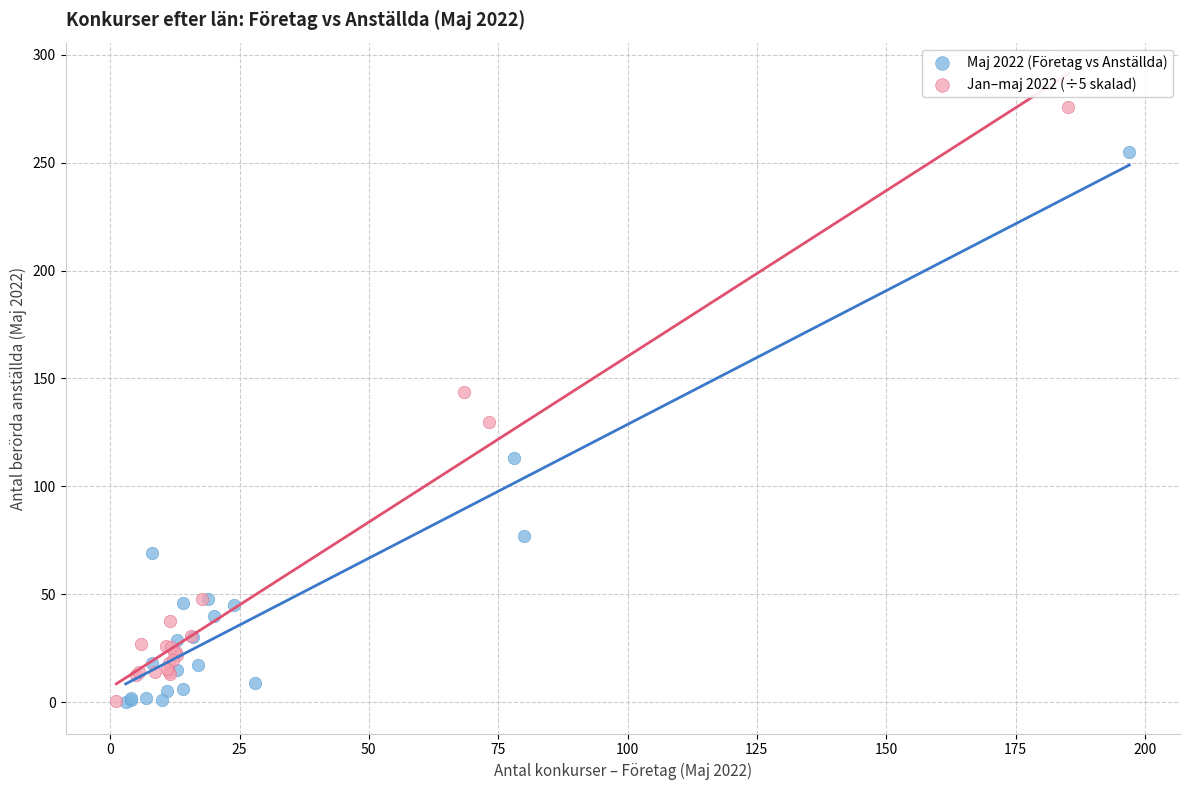

Which series reaches the maximum Y coordinate?

Jan–maj 2022 (÷5 skalad)